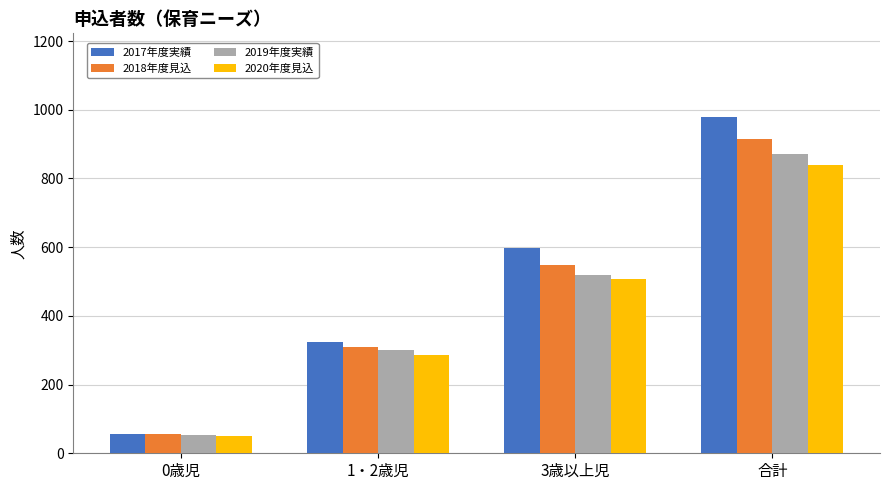

List the series in order of their overall mean, highest first.

2017年度実績, 2018年度見込, 2019年度実績, 2020年度見込